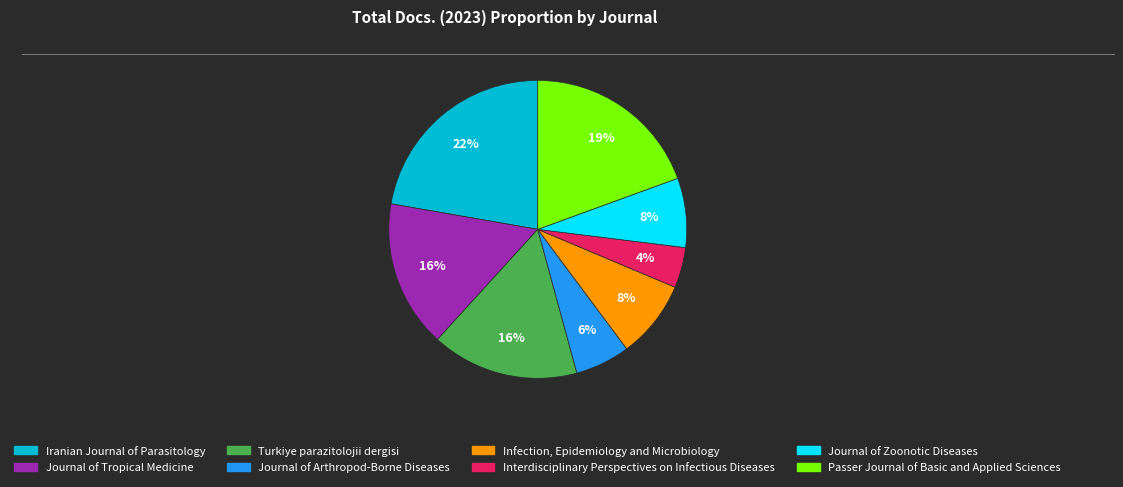

Which slice is the smallest?

Interdisciplinary Perspectives on Infectious Diseases